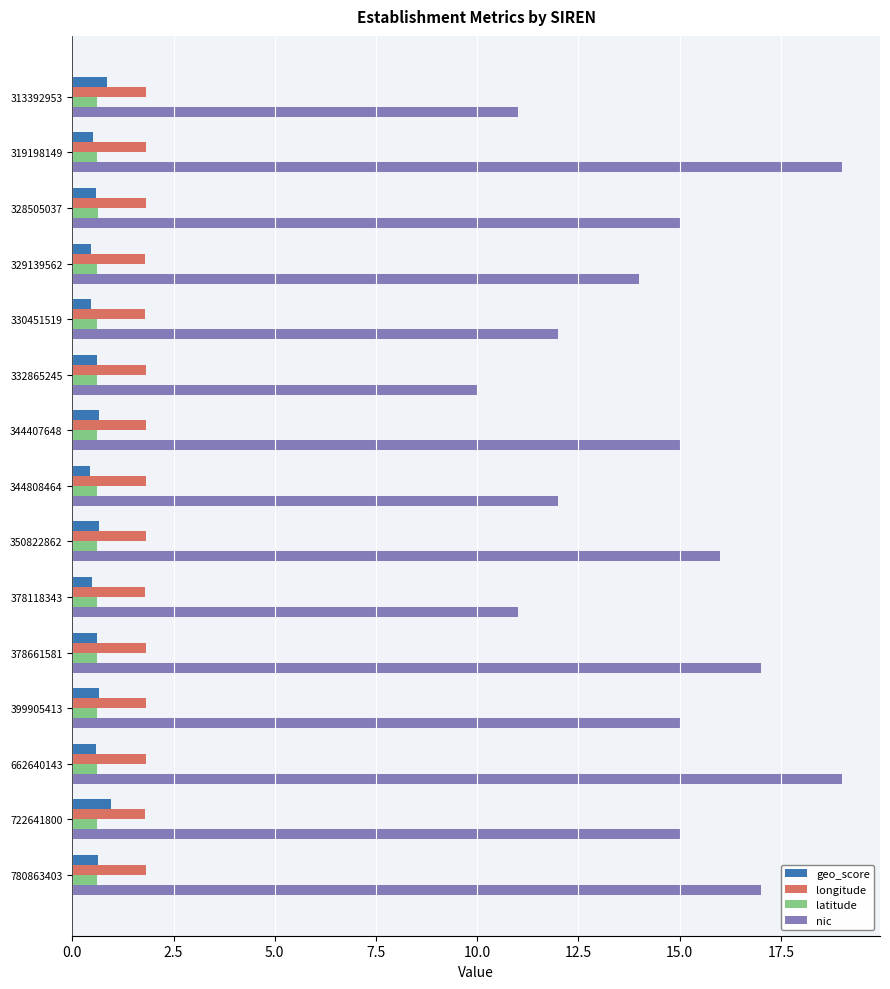

What is the smallest value displayed?

0.4